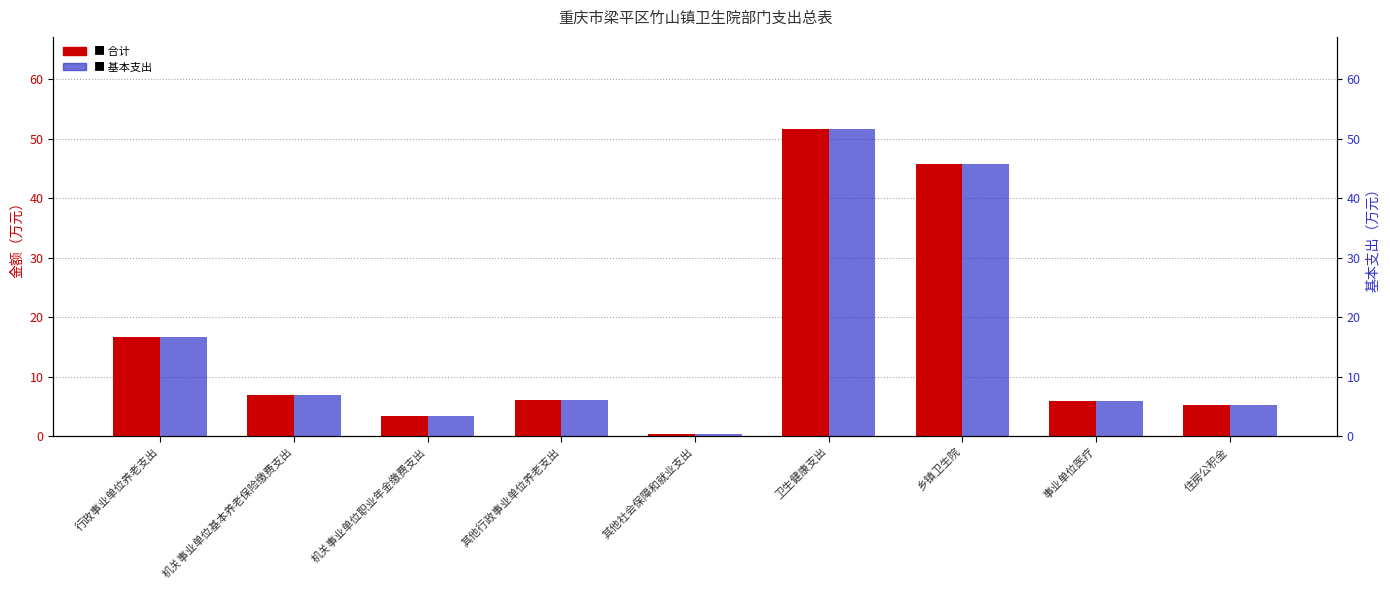

The value of 基本支出 at 卫生健康支出 is 51.6. True or false?

True